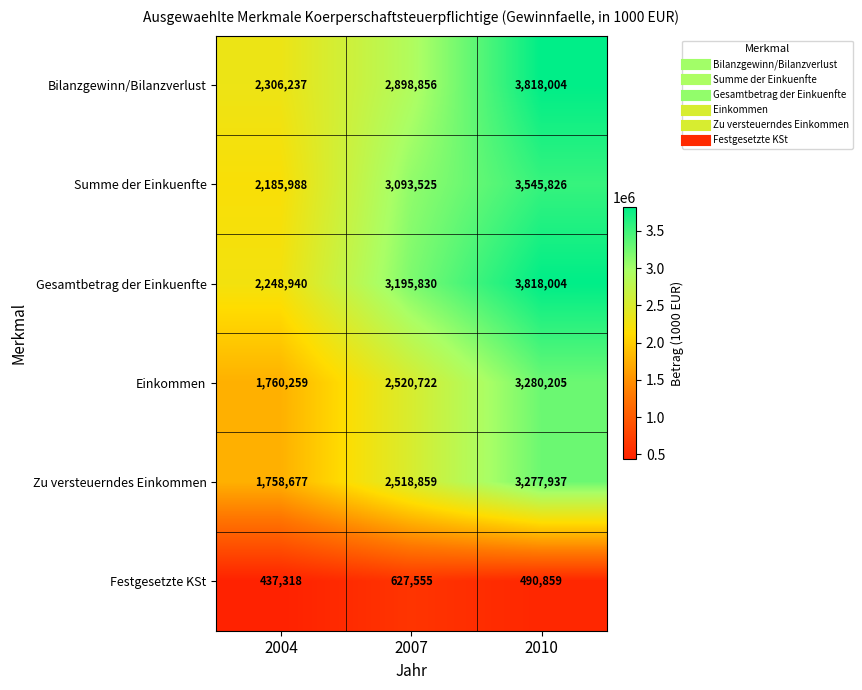

Reading left to right, transcribe all the data shown in this chart.

Bilanzgewinn/Bilanzverlust: 2004=2306237	2007=2898856	2010=3818004
Summe der Einkuenfte: 2004=2185988	2007=3093525	2010=3545826
Gesamtbetrag der Einkuenfte: 2004=2248940	2007=3195830	2010=3818004
Einkommen: 2004=1760259	2007=2520722	2010=3280205
Zu versteuerndes Einkommen: 2004=1758677	2007=2518859	2010=3277937
Festgesetzte KSt: 2004=437318	2007=627555	2010=490859